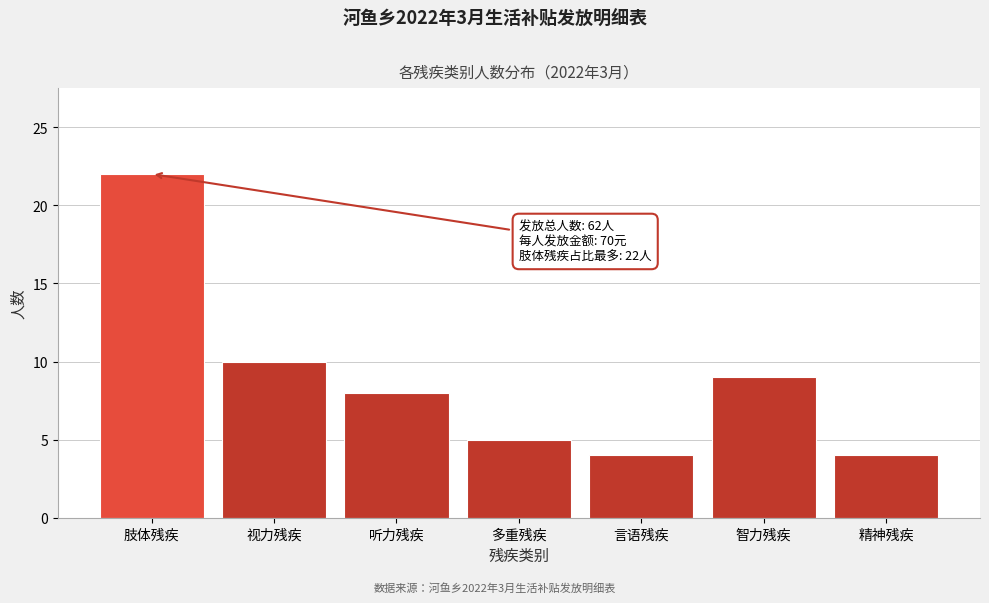

Reading left to right, extract all data points from this chart.

22	10	8	5	4	9	4